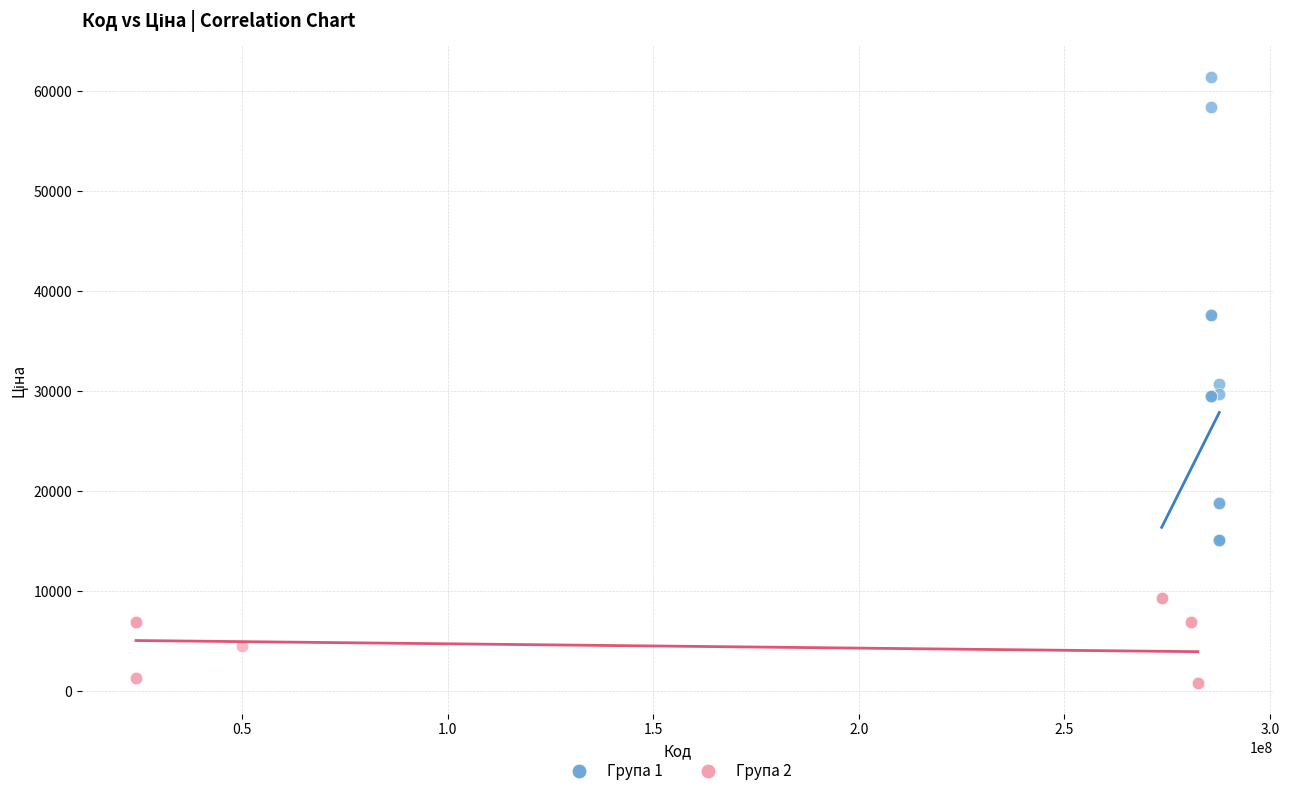

Which series reaches the maximum Y coordinate?

Група 1